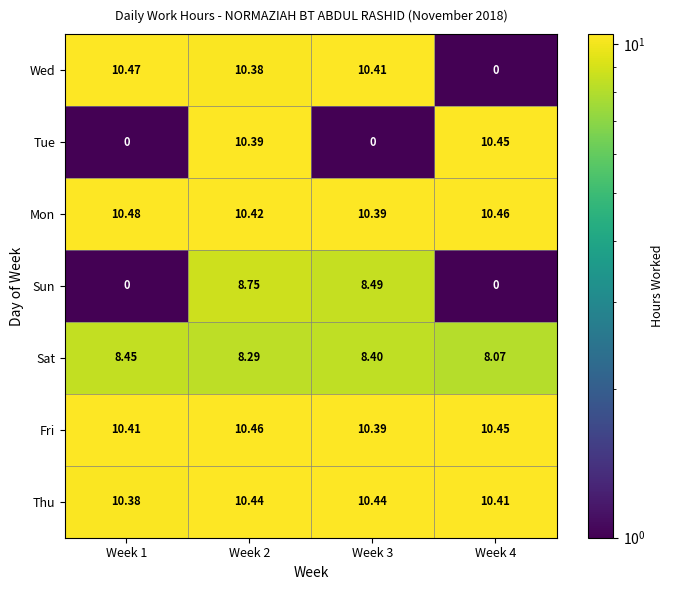

Which series has the largest range (max minus min)?

Wed